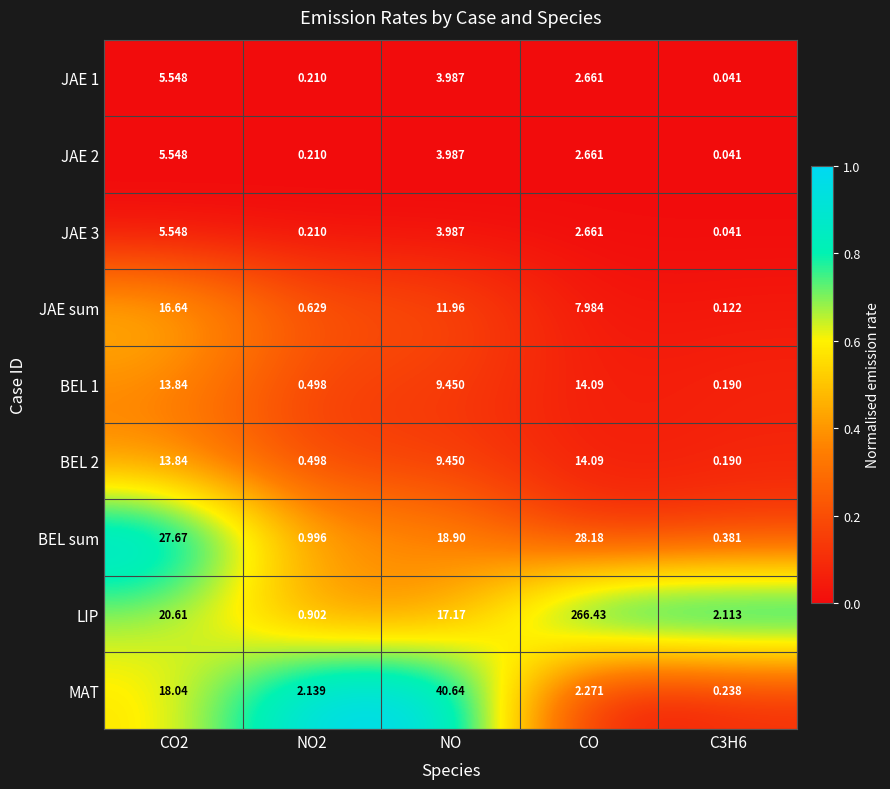

At which category is the sum across all series the highest?

CO